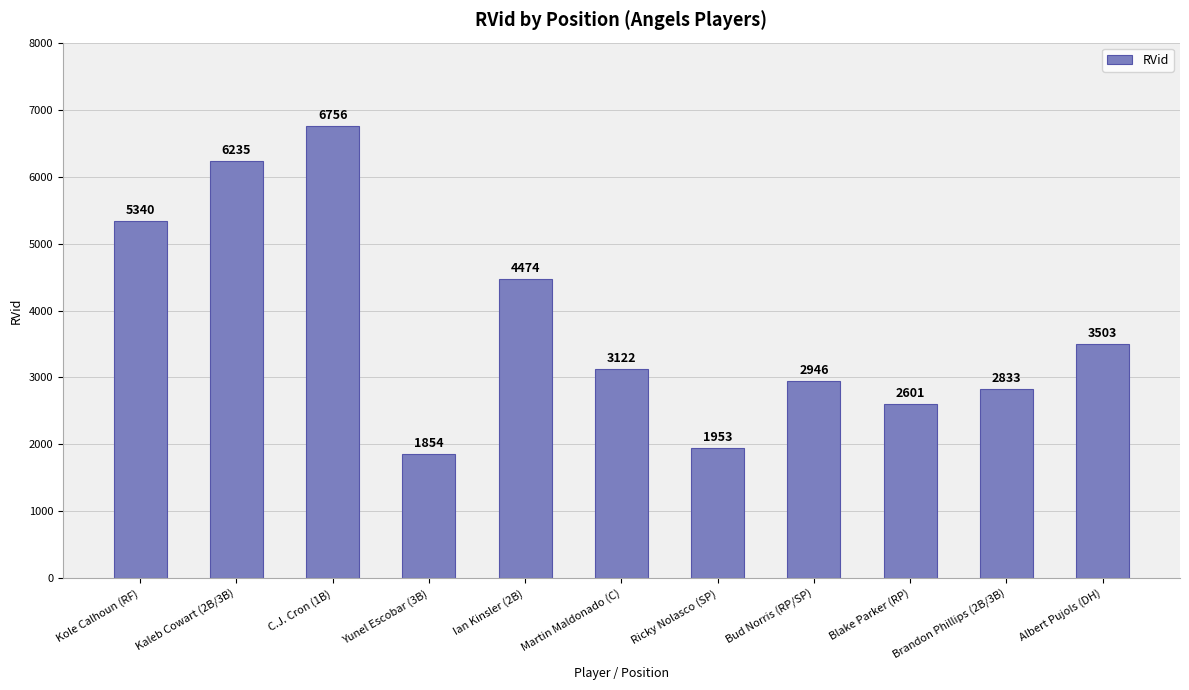

At which label does the data first exceed 3122?

Kole Calhoun (RF)